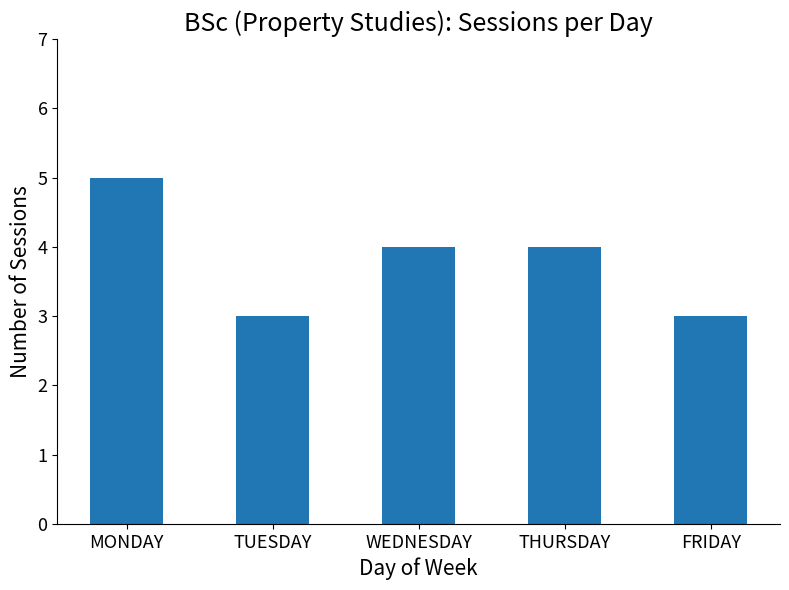

The chart shows a value of 4 at TUESDAY. True or false?

False